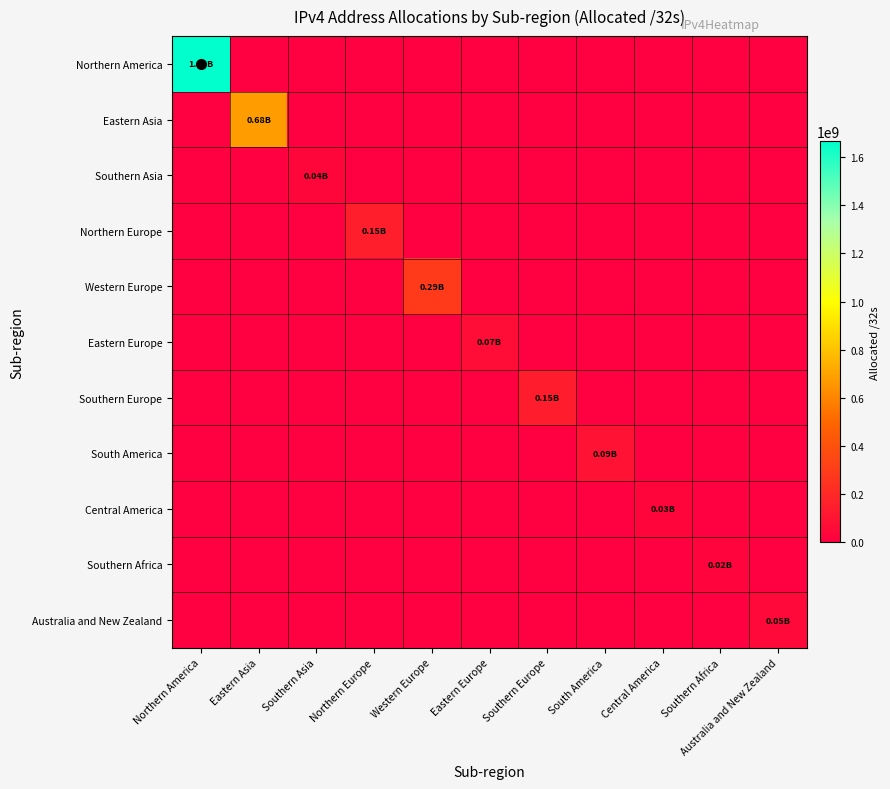

At which category does the chart reach its peak across all series?

Northern America